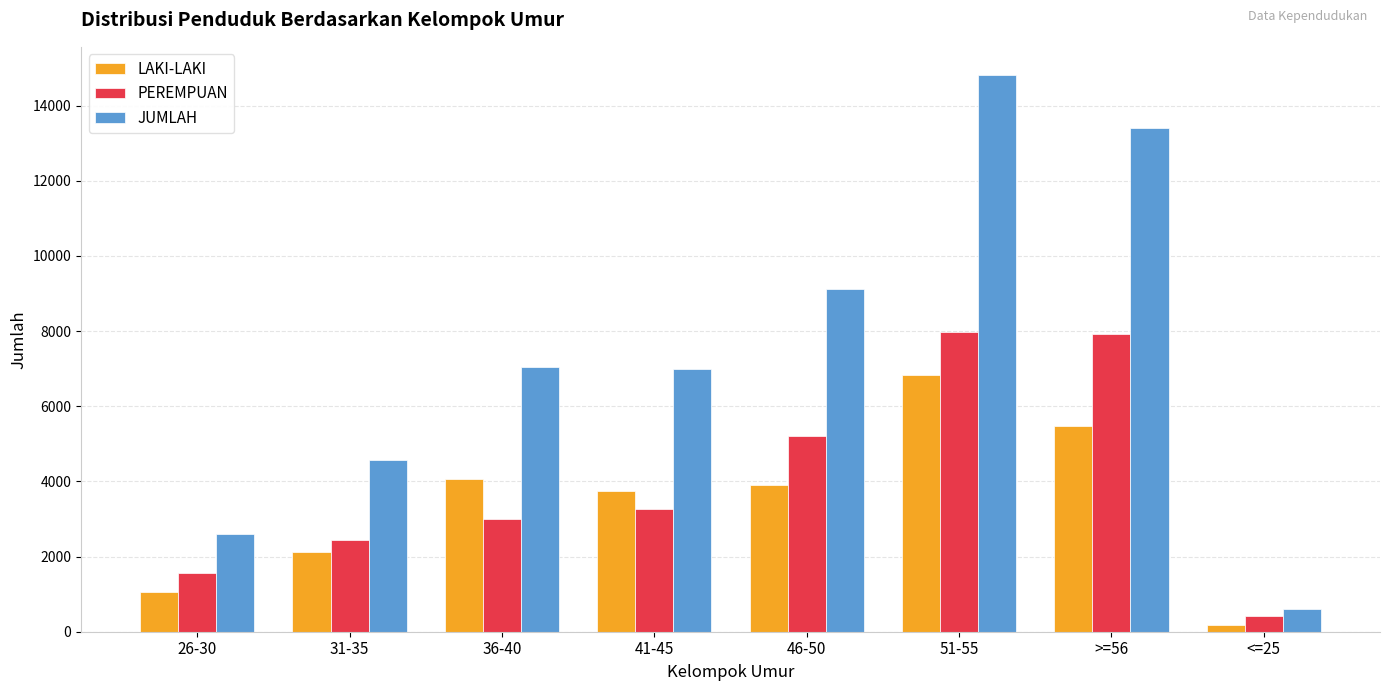

Is it true that JUMLAH equals 13399 at >=56?

True